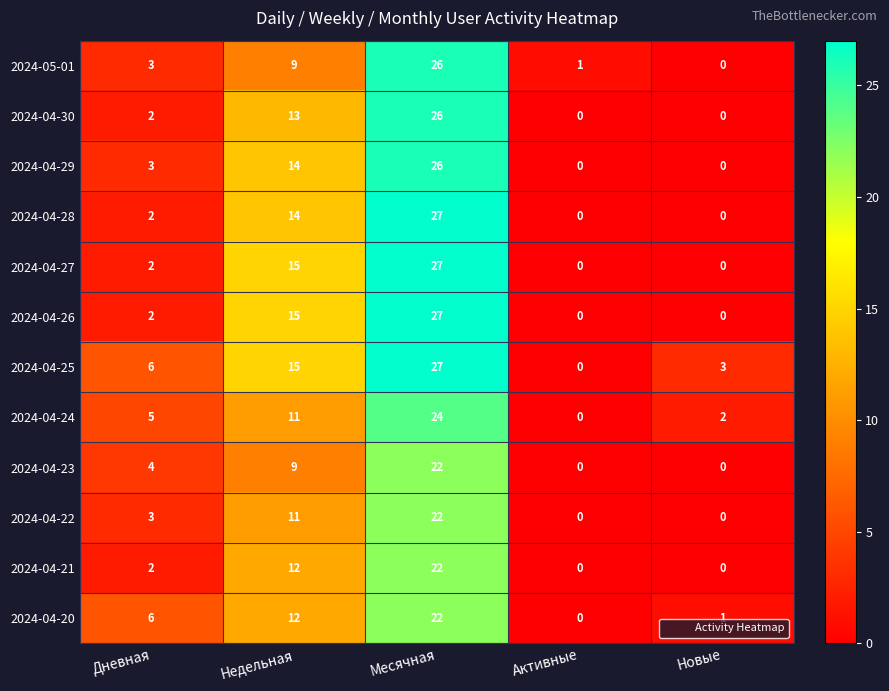

Is it true that 2024-04-28 equals 9 at Месячная?

False